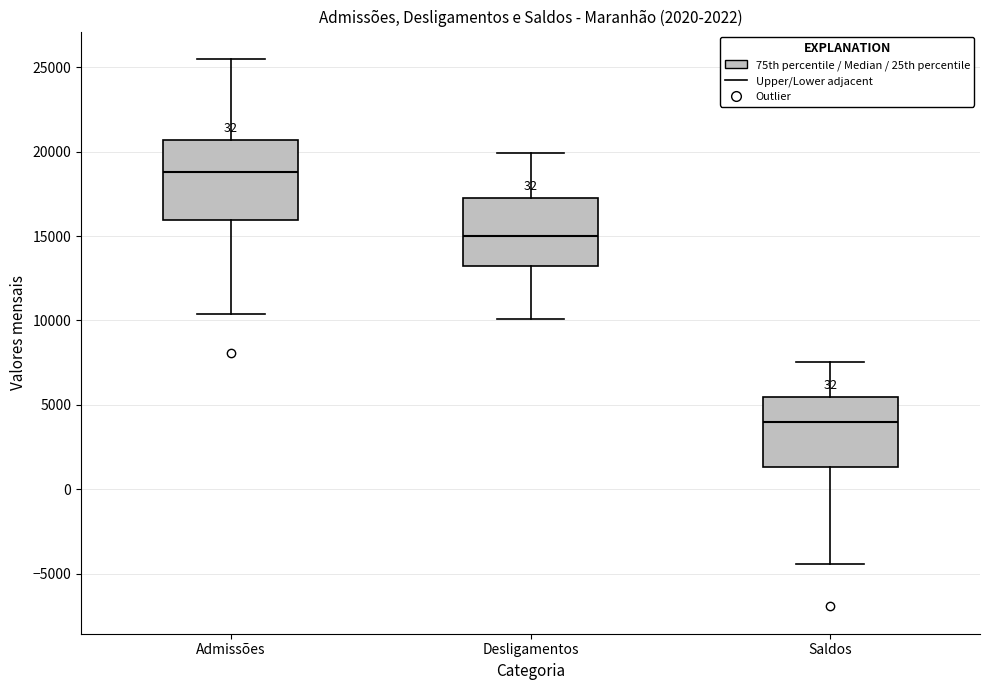

Which box's median line is the highest?

Admissões